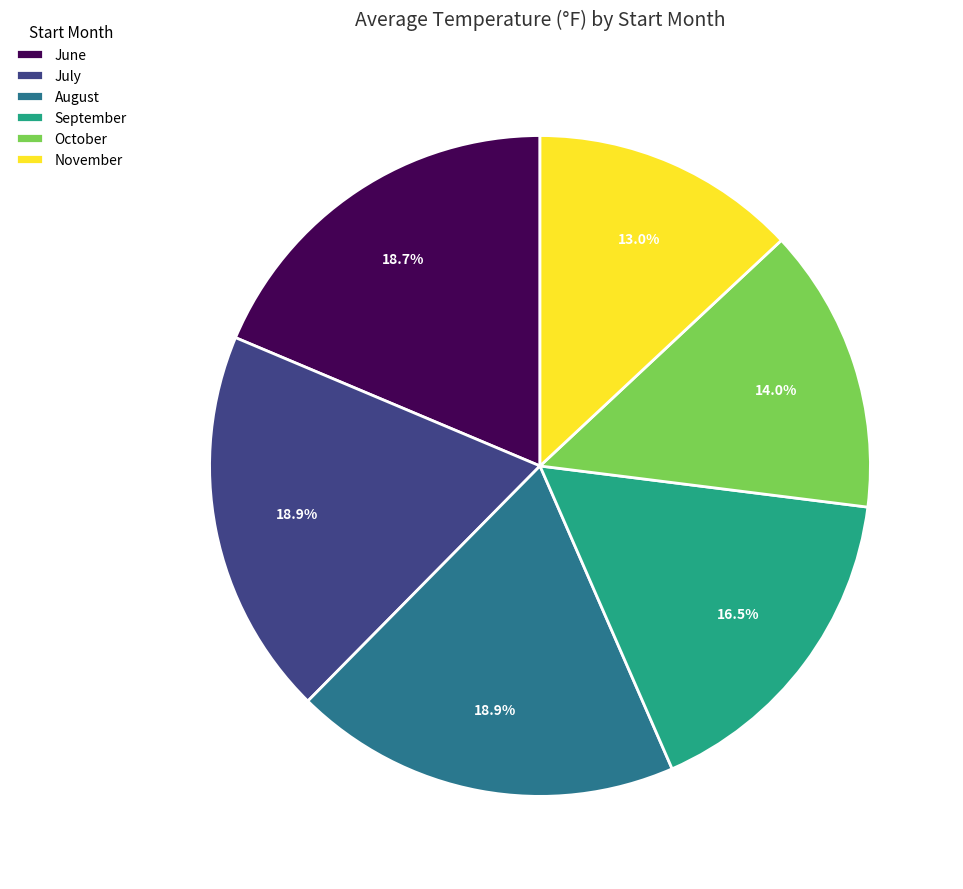

Approximately how many times larger is the value at June compared to October?

1.3